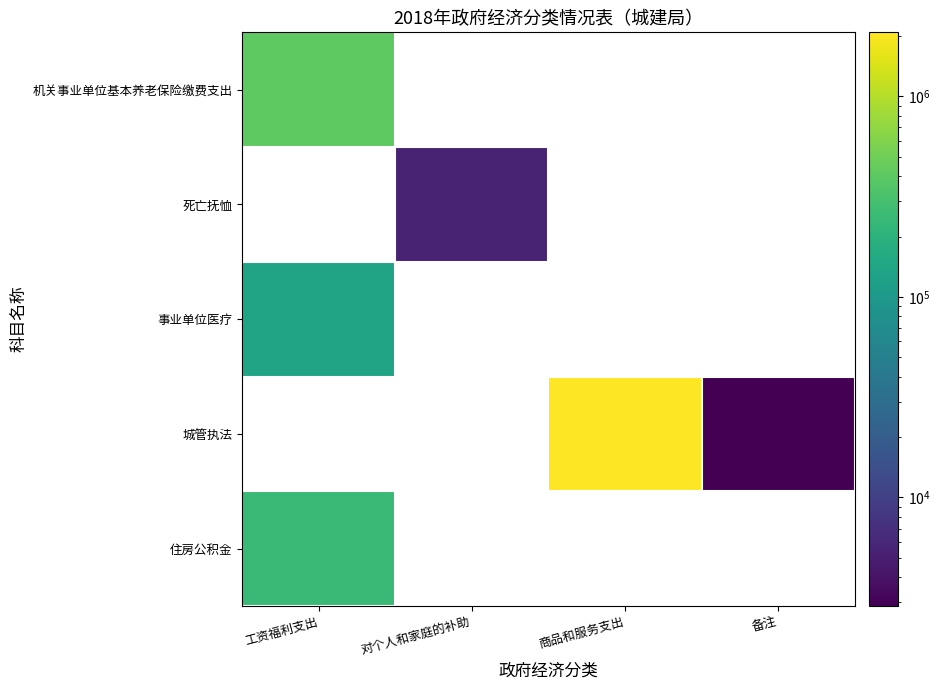

What is the minimum value shown in the chart?

2874.7